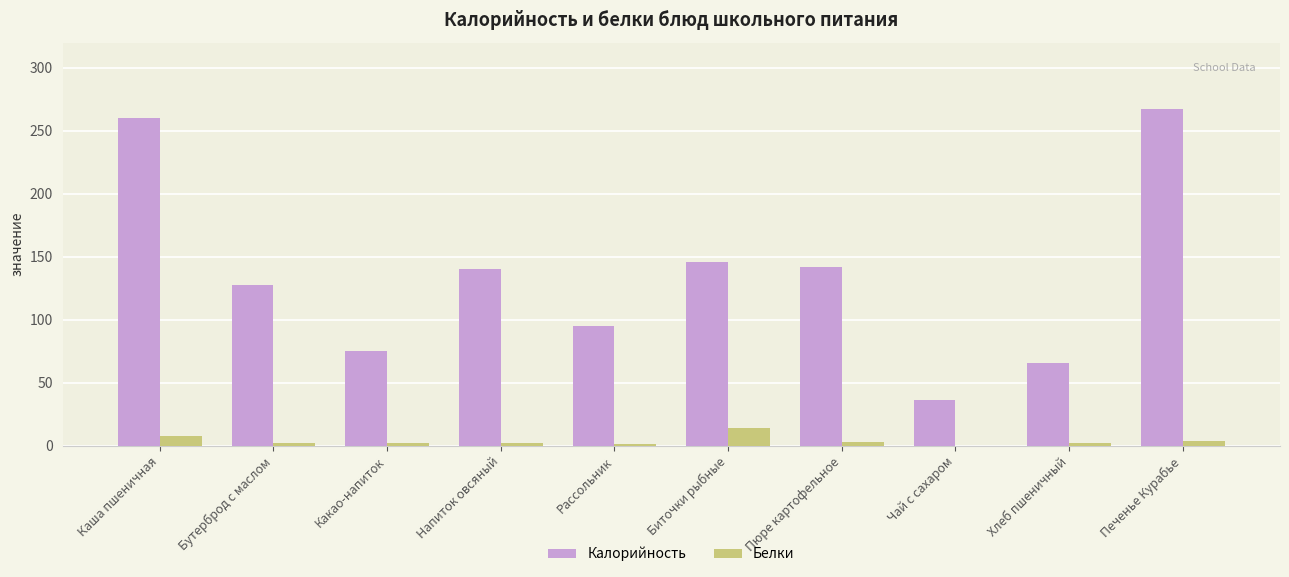

What is the maximum value shown in the chart?

267.1